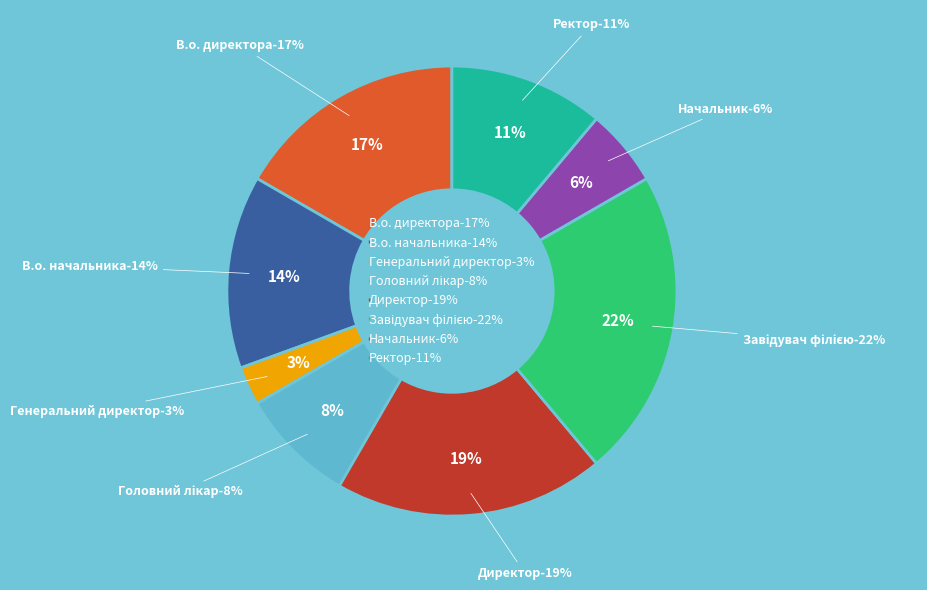

True or false: В.о. начальника accounts for 14% of the total.

True